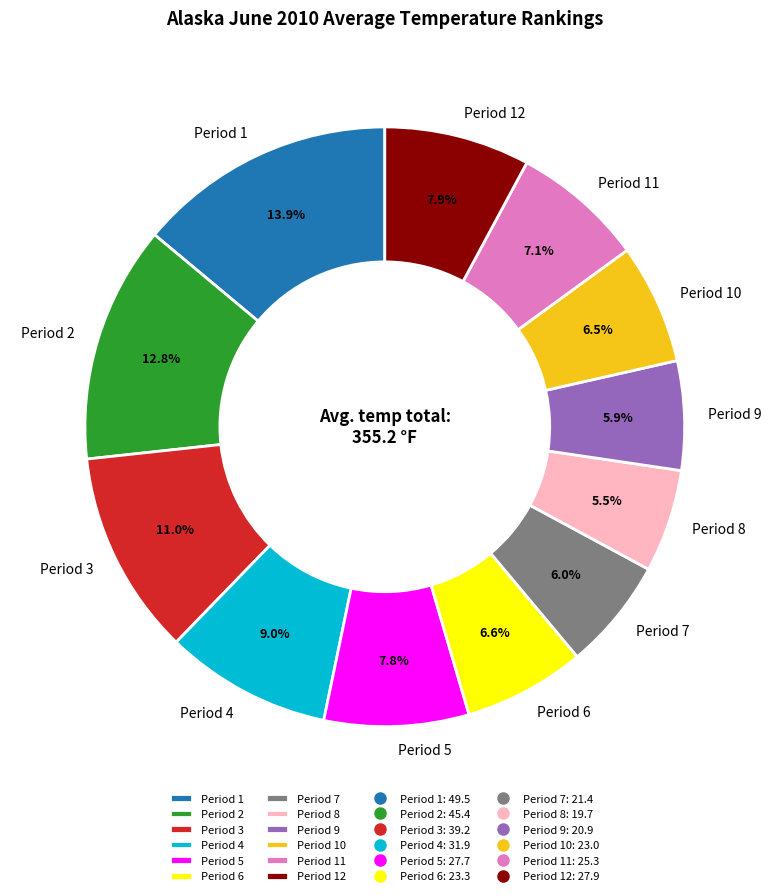

Which category has the biggest portion of the pie?

Period 1